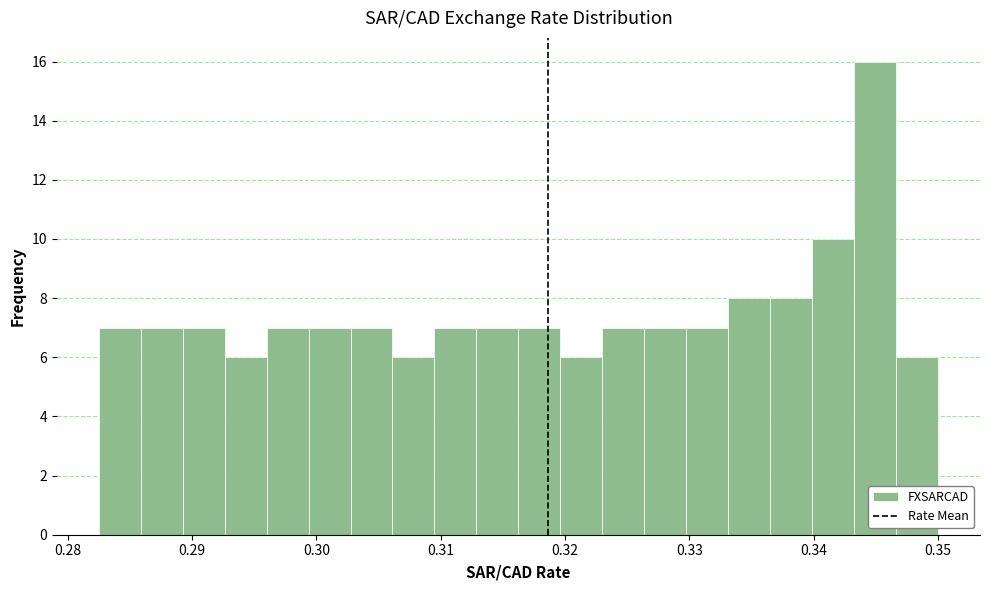

Read against the x-axis, roughly where is the centre of the tallest bar?

0.345